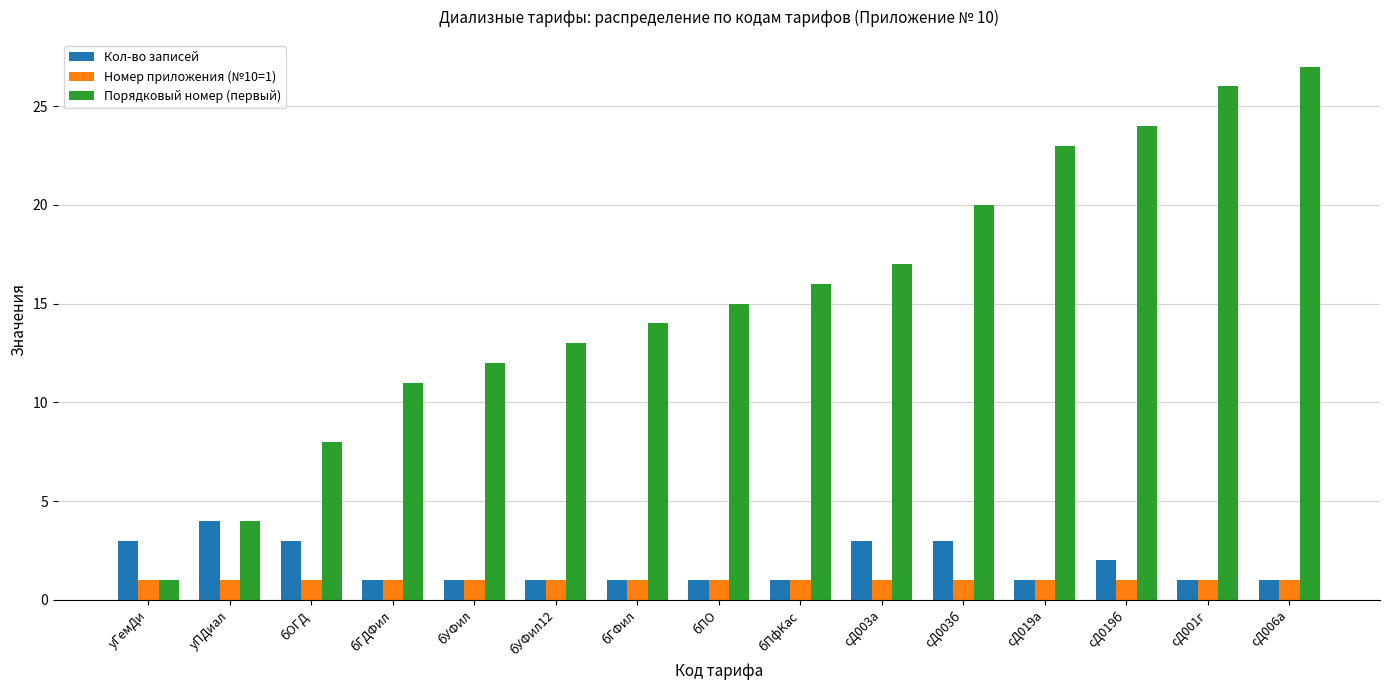

Count the number of categories in the chart.

15